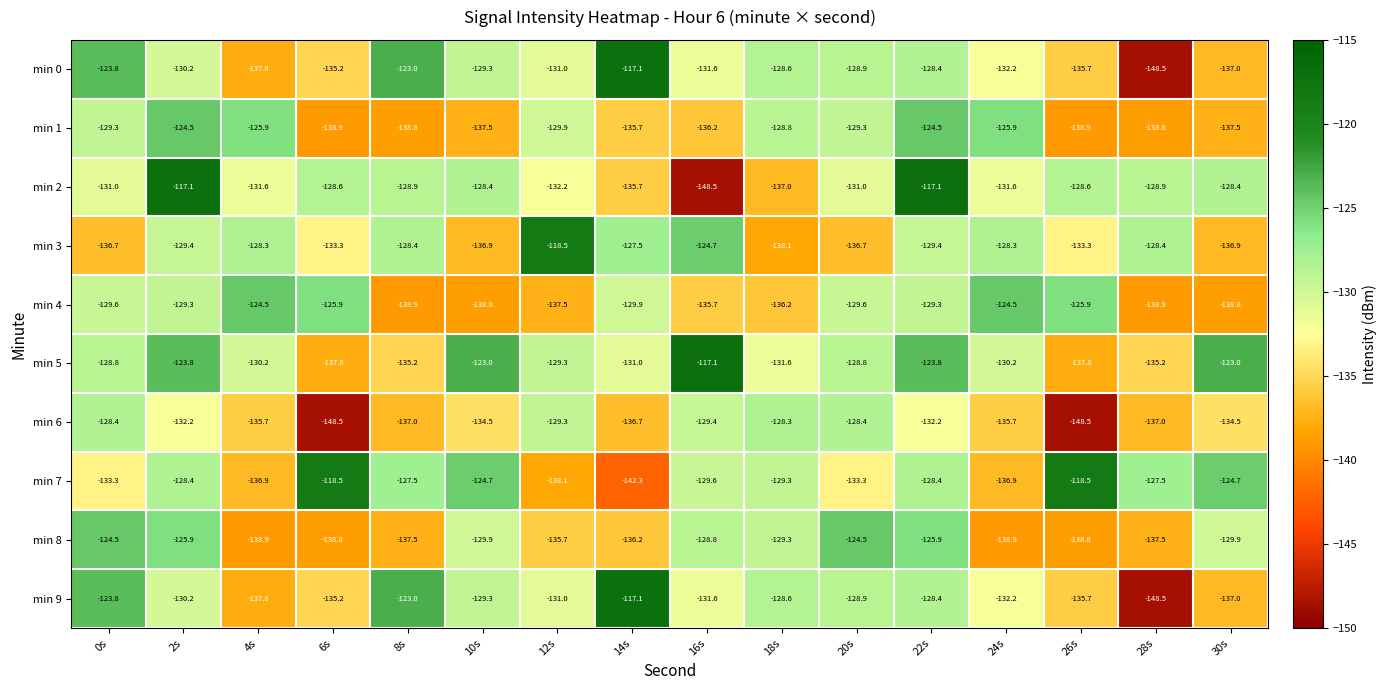

List the labels in order of min 9 value, largest first.

14s, 8s, 0s, 22s, 18s, 20s, 10s, 2s, 12s, 16s, 24s, 6s, 26s, 30s, 4s, 28s